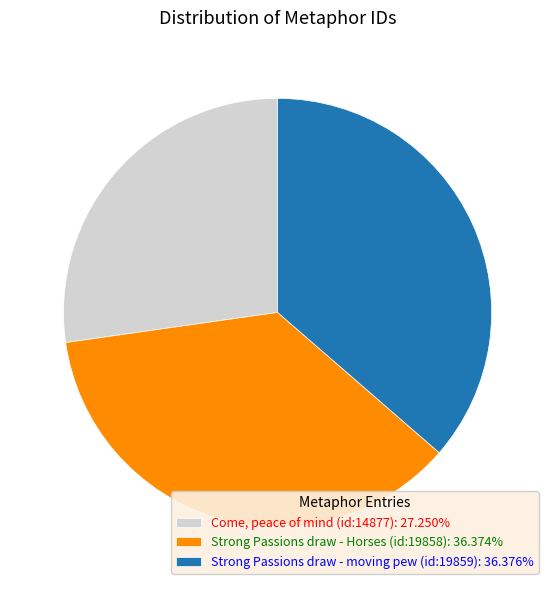

Count the number of slices in the pie.

3